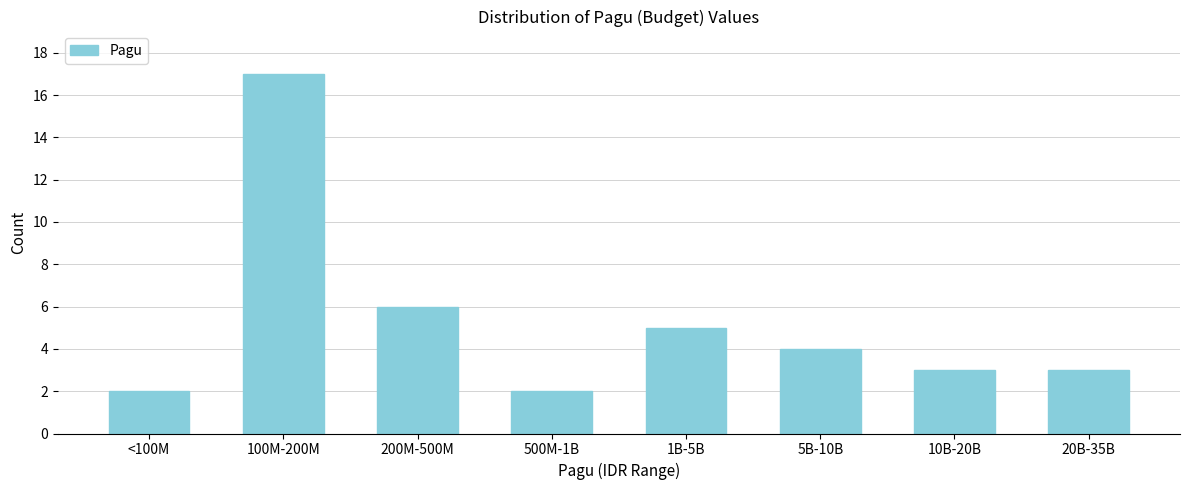

Reading left to right, transcribe all the data shown in this chart.

<100M=2	100M-200M=17	200M-500M=6	500M-1B=2	1B-5B=5	5B-10B=4	10B-20B=3	20B-35B=3